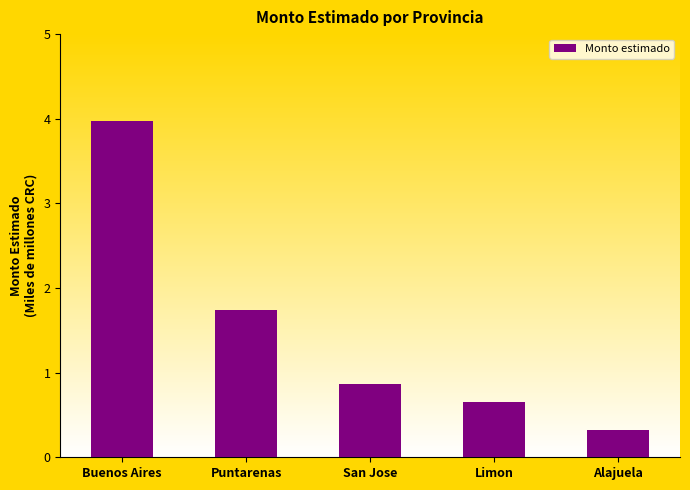

How many bars are there in total?

5